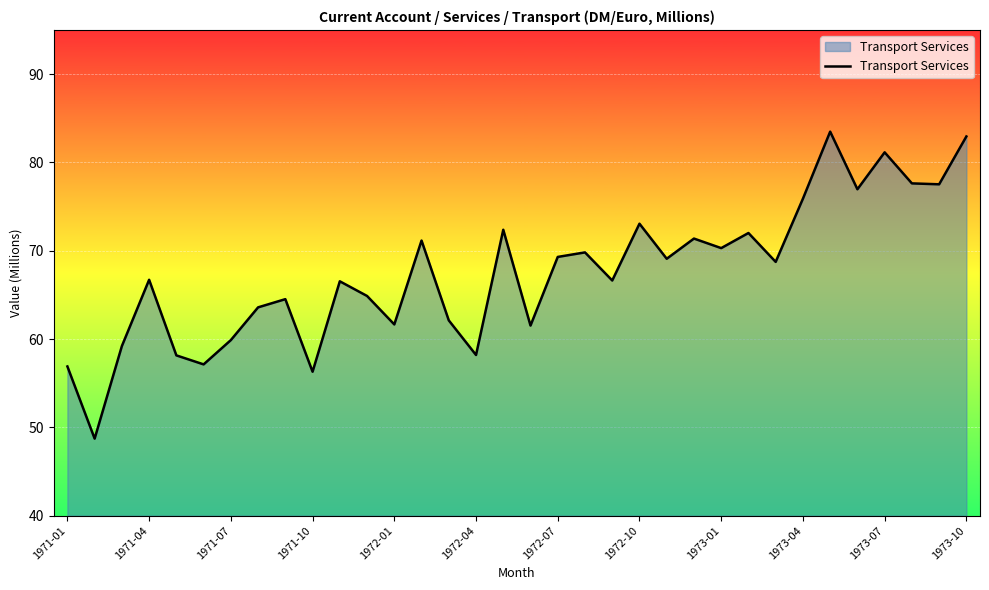

What is the greatest value displayed?

83.5